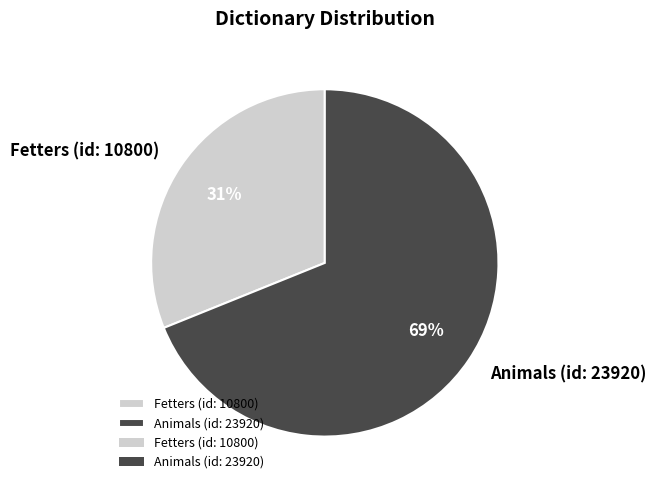

To the nearest percent, what percentage of the pie is Fetters (id: 10800)?

31%